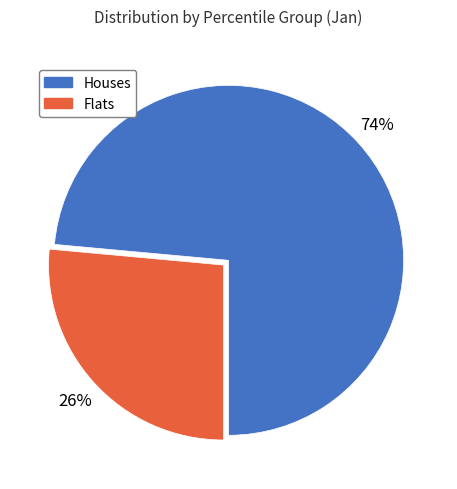

Count the number of slices in the pie.

2